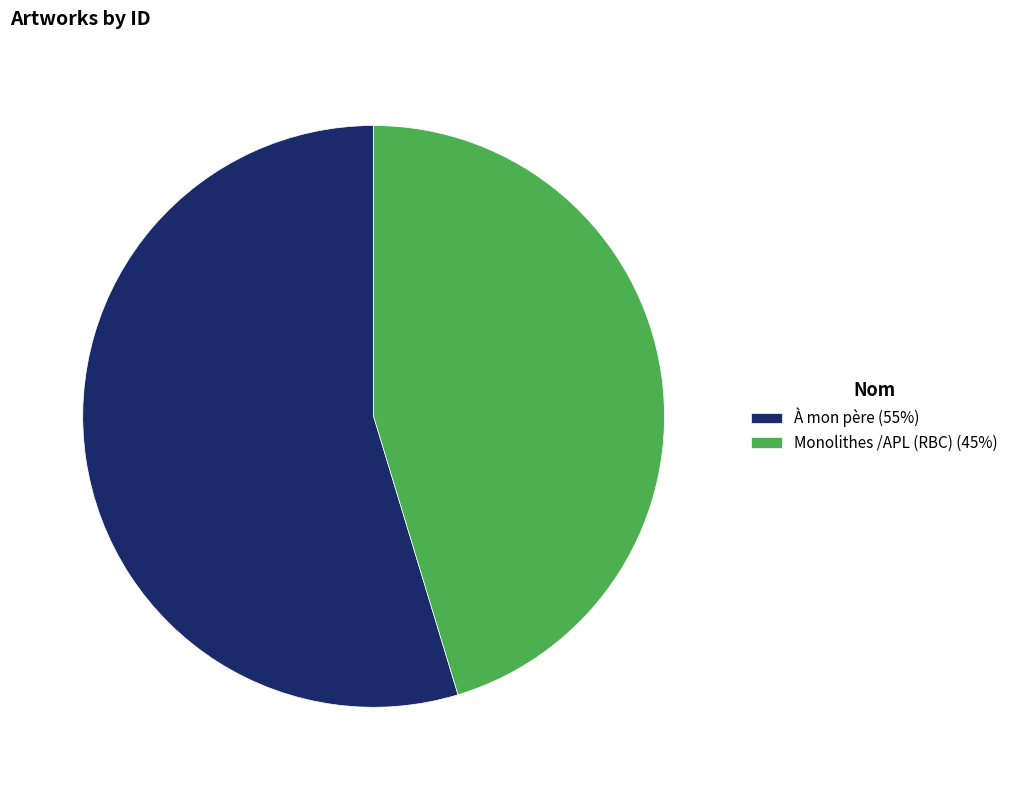

Does Monolithes /APL (RBC) represent more than half of the total?

No